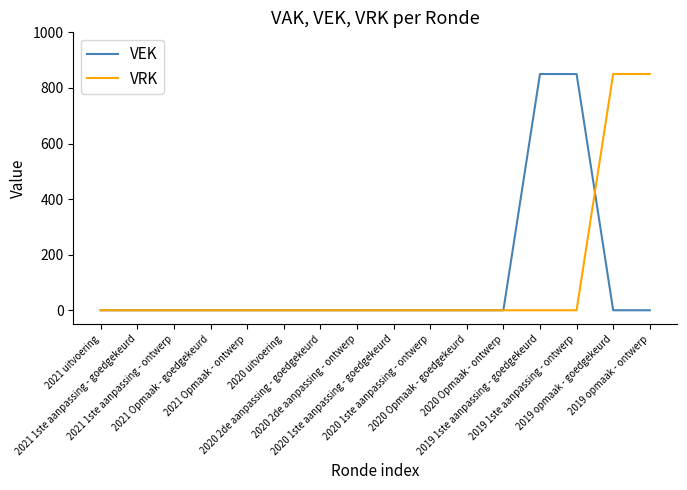

What is the highest value of the VRK series?

850